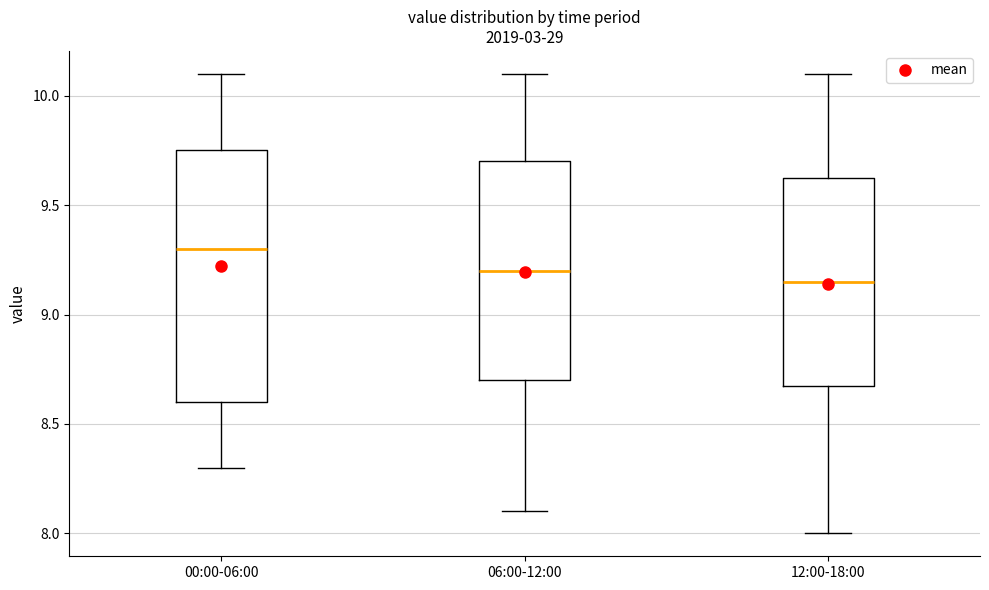

Reading left to right, transcribe this box plot: for each box, give where its median line is, the range the box spans, and where its two whiskers end, as read against the y-axis. The values are not printed on the chart, so give them approximately, as read against the axis.

00:00-06:00: median 9.30, box 8.60 to 9.75, whiskers 8.30 to 10.10
06:00-12:00: median 9.20, box 8.70 to 9.70, whiskers 8.10 to 10.10
12:00-18:00: median 9.15, box 8.70 to 9.65, whiskers 8.00 to 10.10